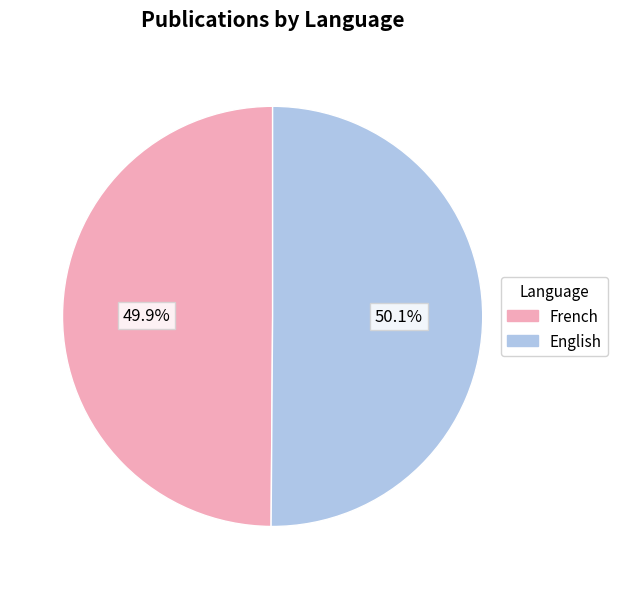

Approximately how many times larger is the value at English compared to French?

1.0